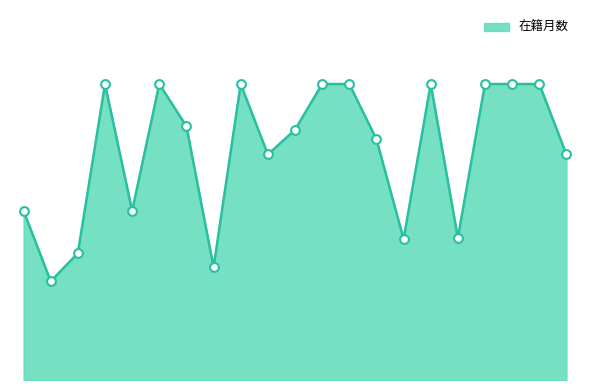

Does the chart have visible grid lines?

No